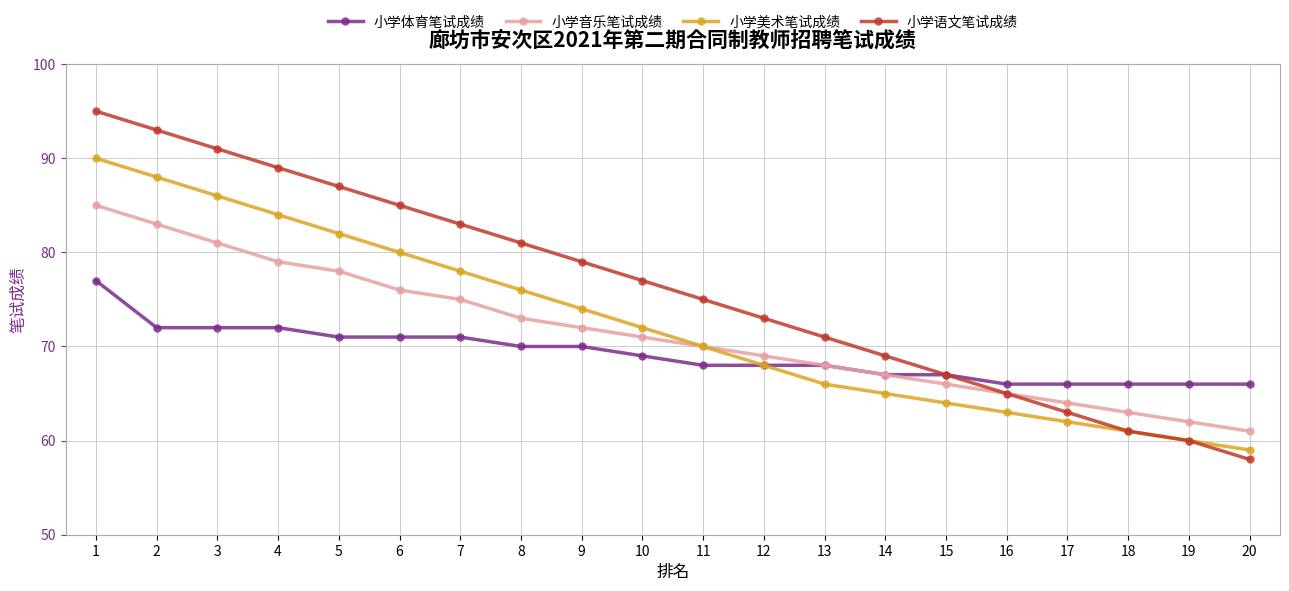

What is the lowest value of the 小学语文笔试成绩 series?

58